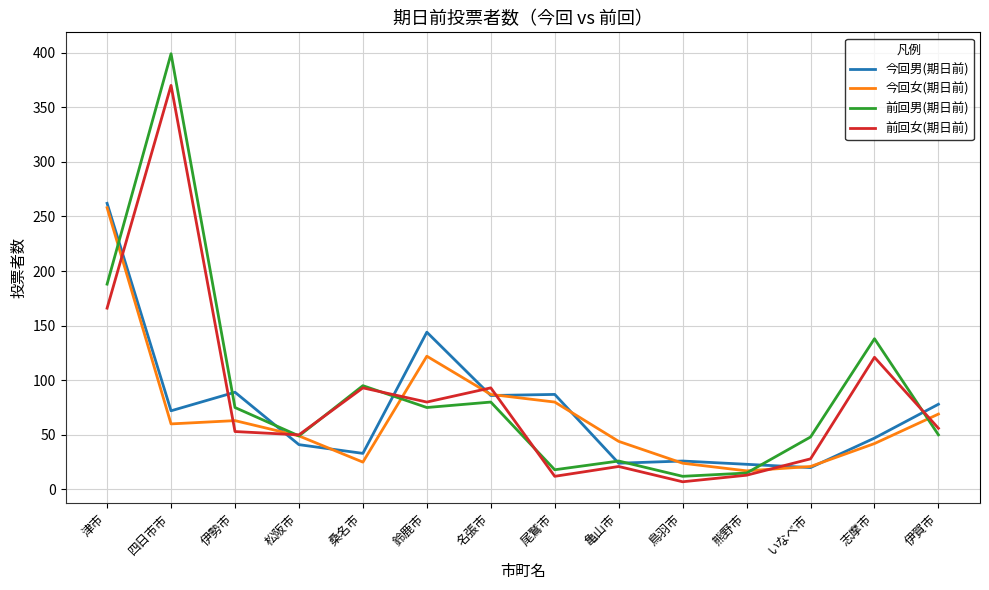

Which series has the largest range (max minus min)?

前回男(期日前)